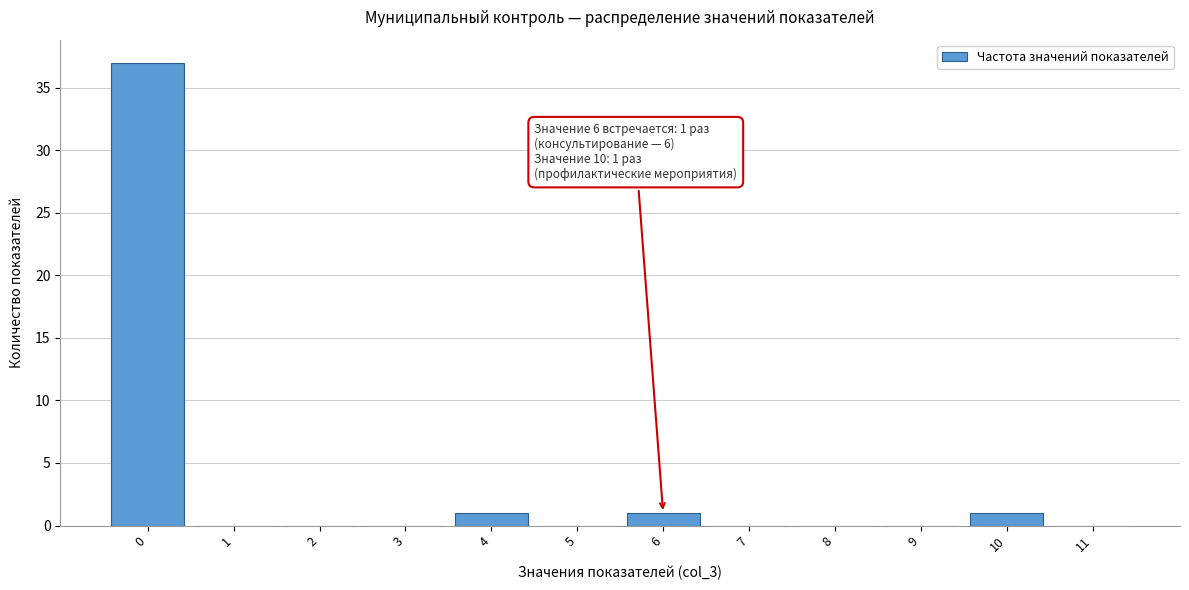

Over which range of the x-axis is the bar tallest?

-0.5 to 0.5